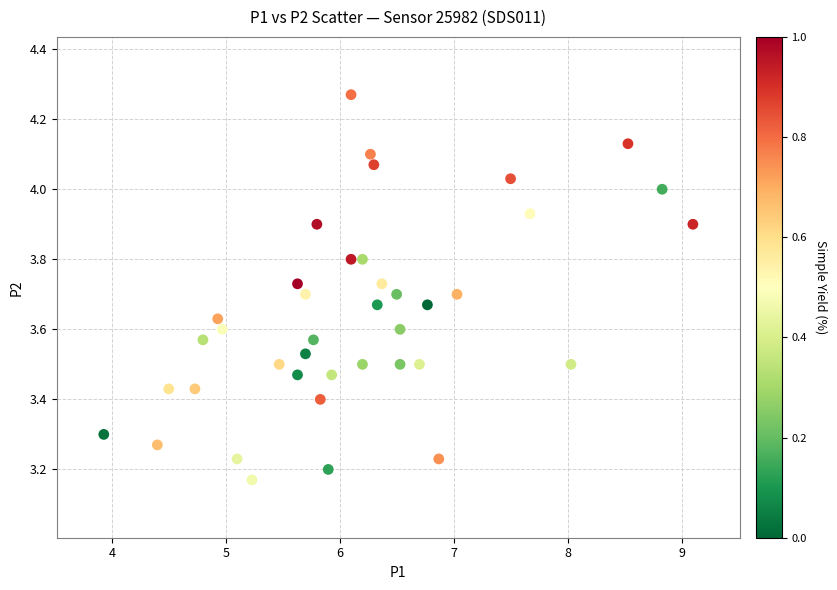

What is the range of Y values (max minus min)?

1.1